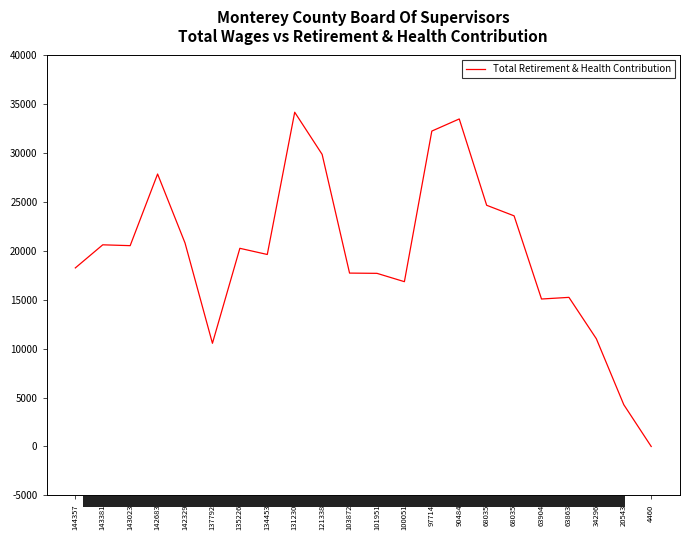

Is it true that the value at 143381 is 20631?

True